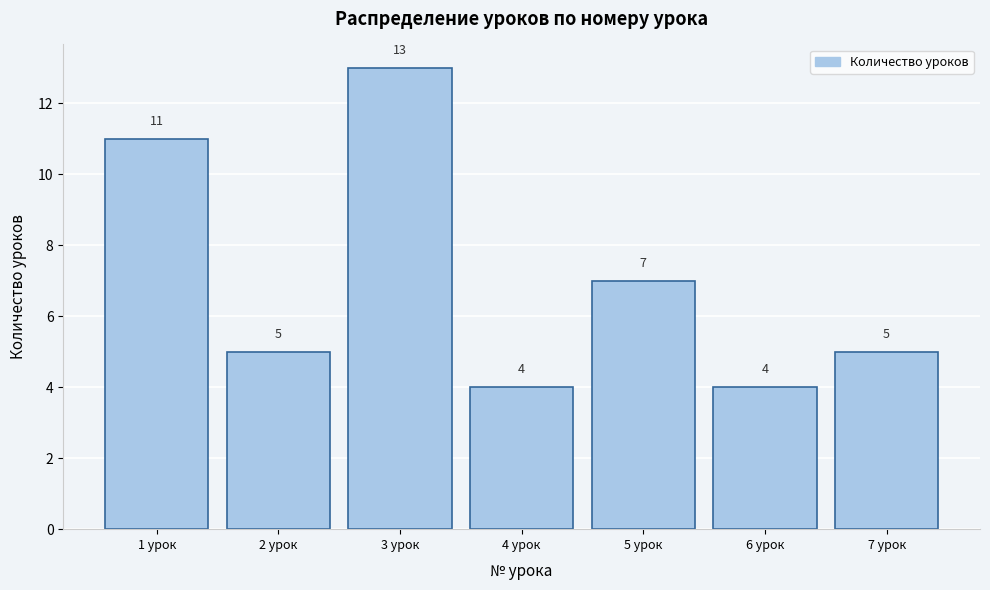

Reading left to right, transcribe this chart: for each bar, give the range it covers on the x-axis and its height.

0.5 to 1.5: 11
1.5 to 2.5: 5
2.5 to 3.5: 13
3.5 to 4.5: 4
4.5 to 5.5: 7
5.5 to 6.5: 4
6.5 to 7.5: 5